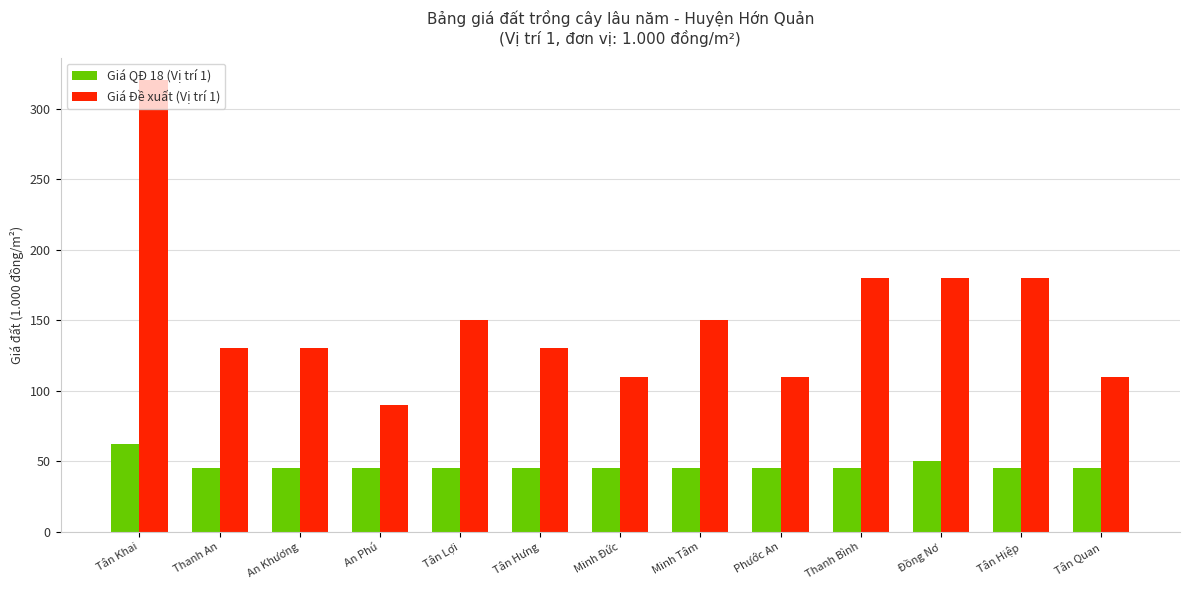

The value of Giá QĐ 18 (Vị trí 1) at Minh Đức is 45. True or false?

True